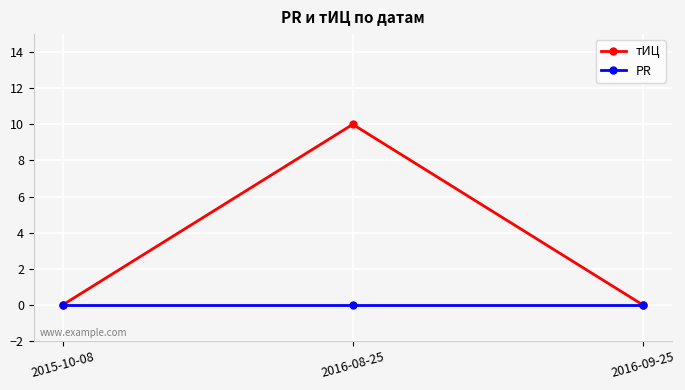

What is the spread (max minus min) of values at 2016-08-25?

10